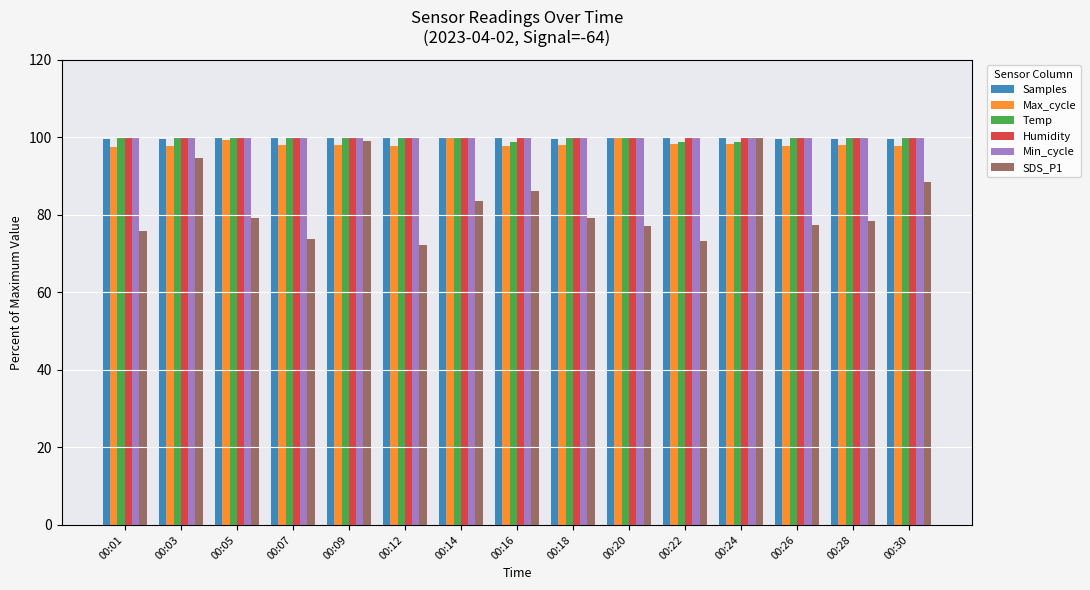

Is the value of Samples at 00:01 greater than the value of Max_cycle at 00:28?

Yes